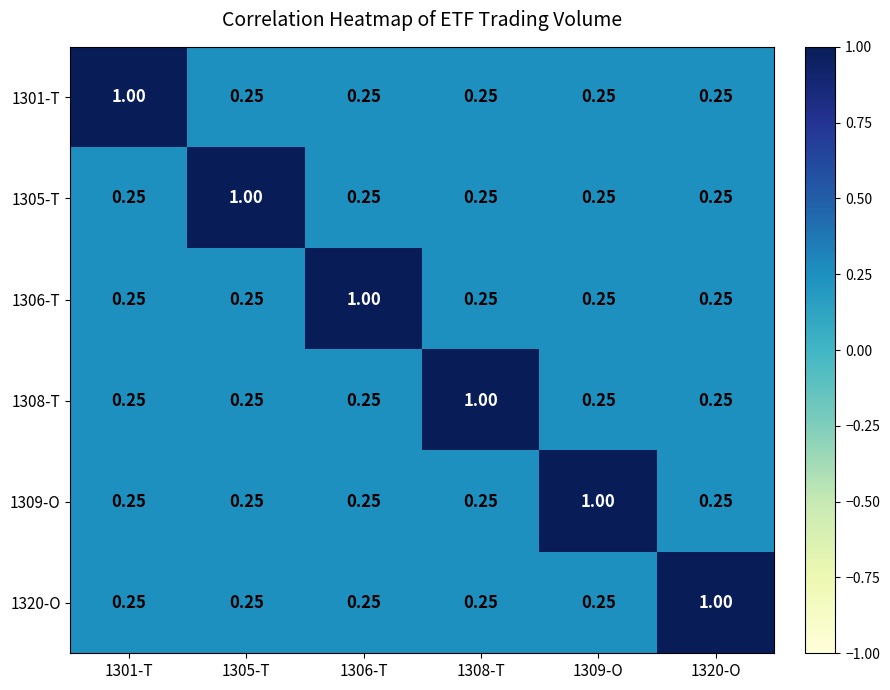

Between 1308-T and 1309-O, which is larger?

1308-T